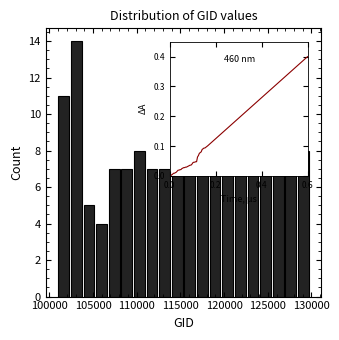

Around what value on the x-axis is the tallest bar? Give the approximate position of its centre, as read against the axis.

103000